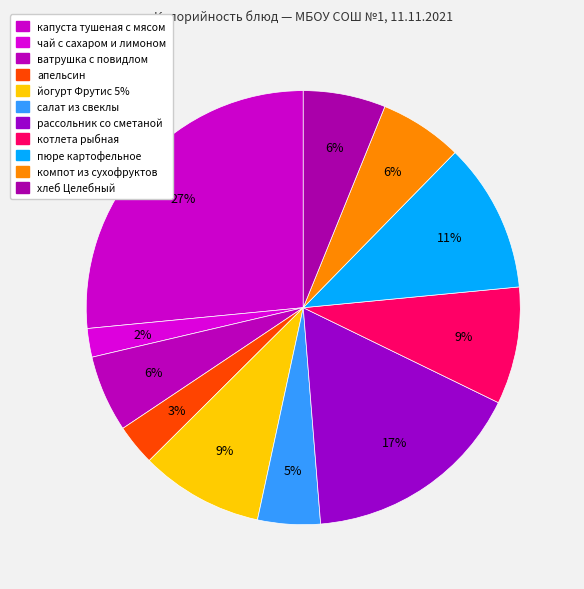

Which slice is the largest?

капуста тушеная с мясом